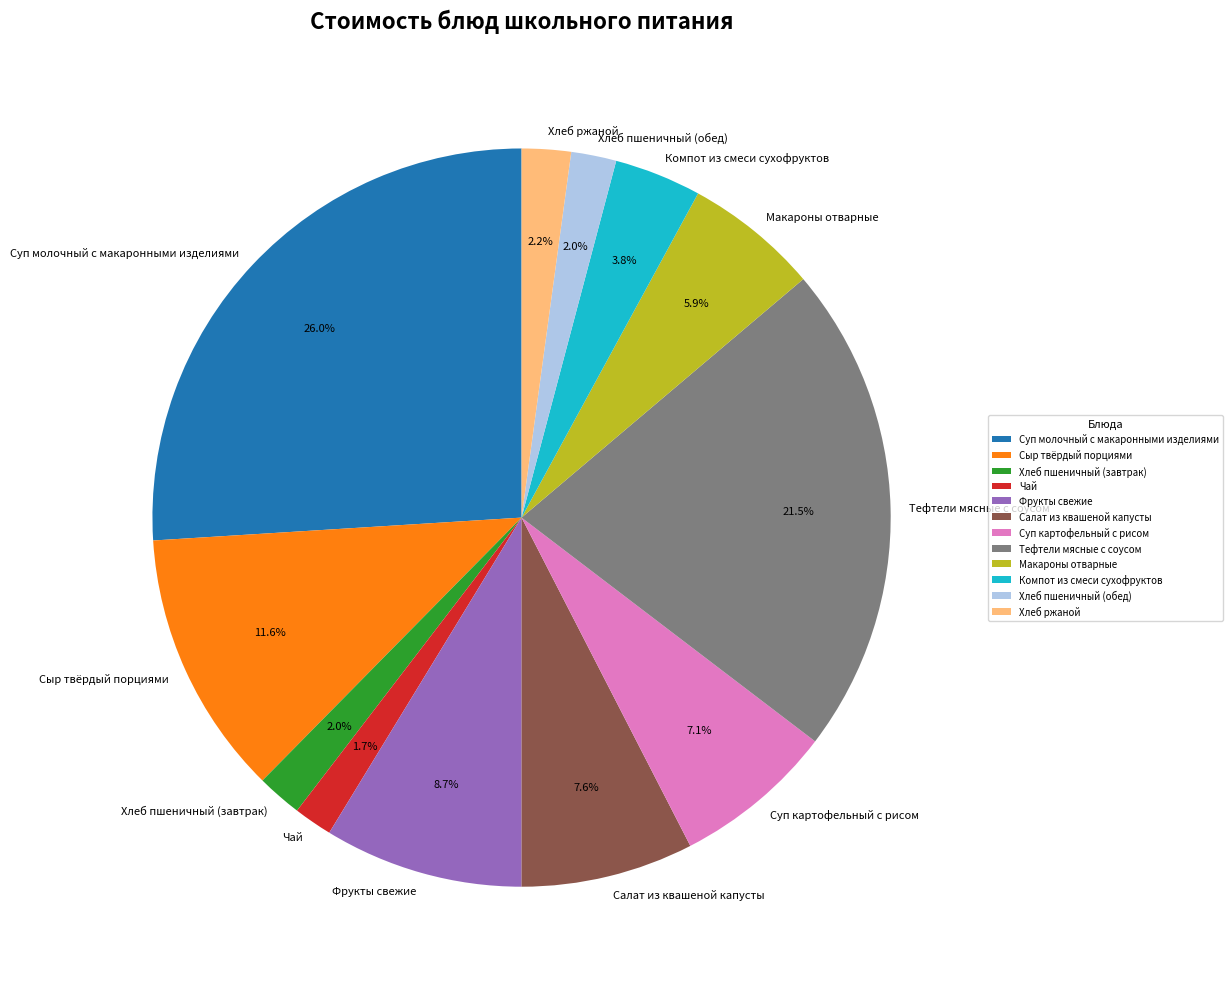

The Хлеб пшеничный (обед) slice represents 10% of the pie. True or false?

False